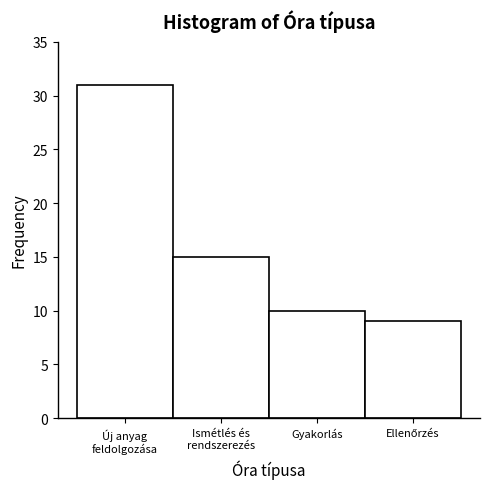

Reading left to right, transcribe all the data shown in this chart.

31	15	10	9